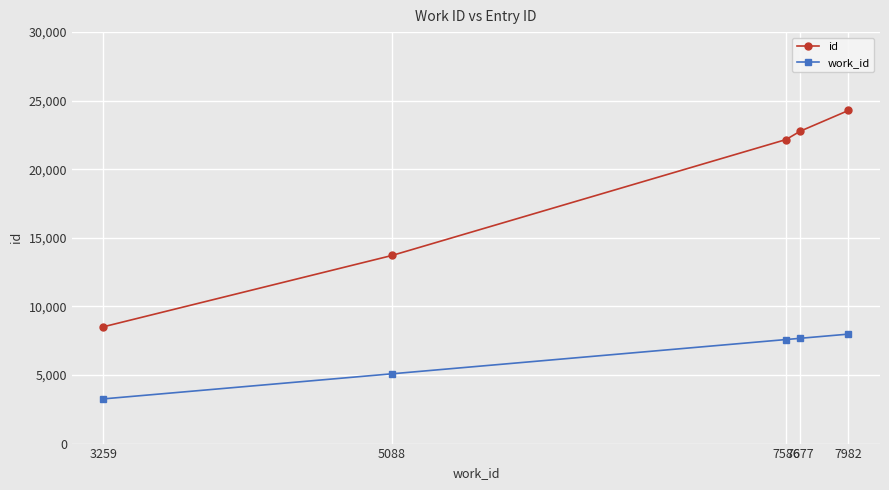

Rank the series by their average value, from lowest to highest.

work_id, id